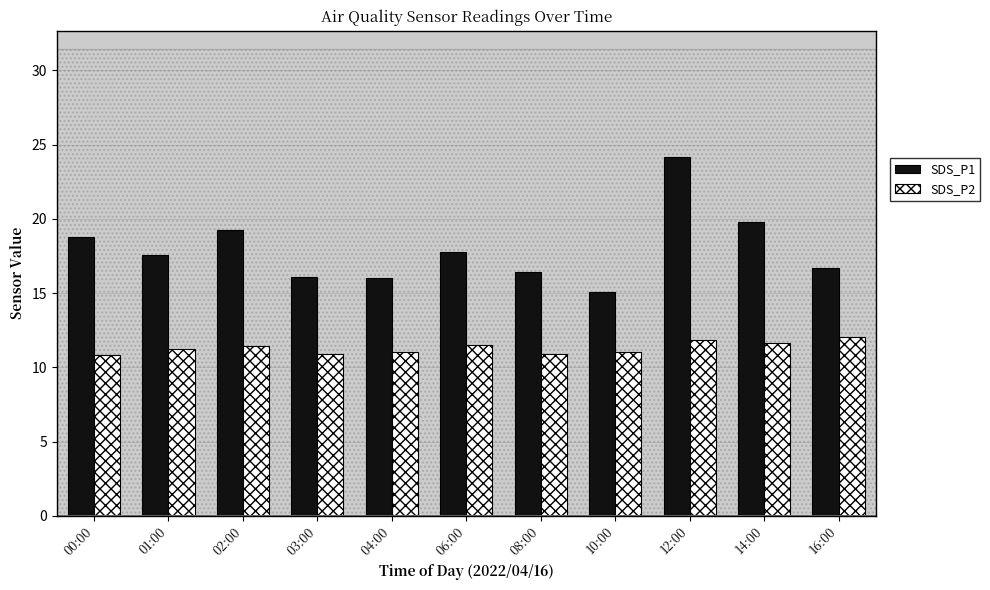

Between 08:00 and 14:00, which series saw the biggest shift?

SDS_P1